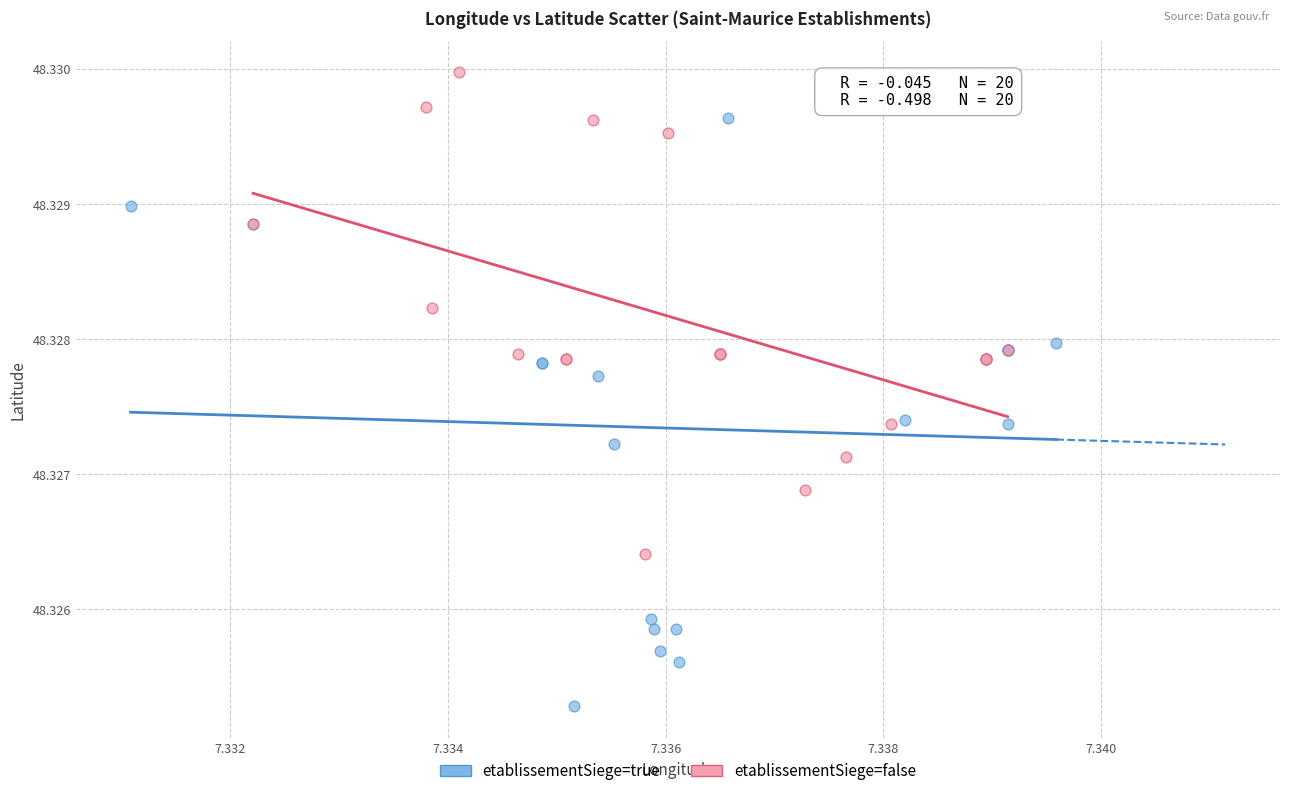

What are all the series names shown in the legend?

etablissementSiege=true, etablissementSiege=false